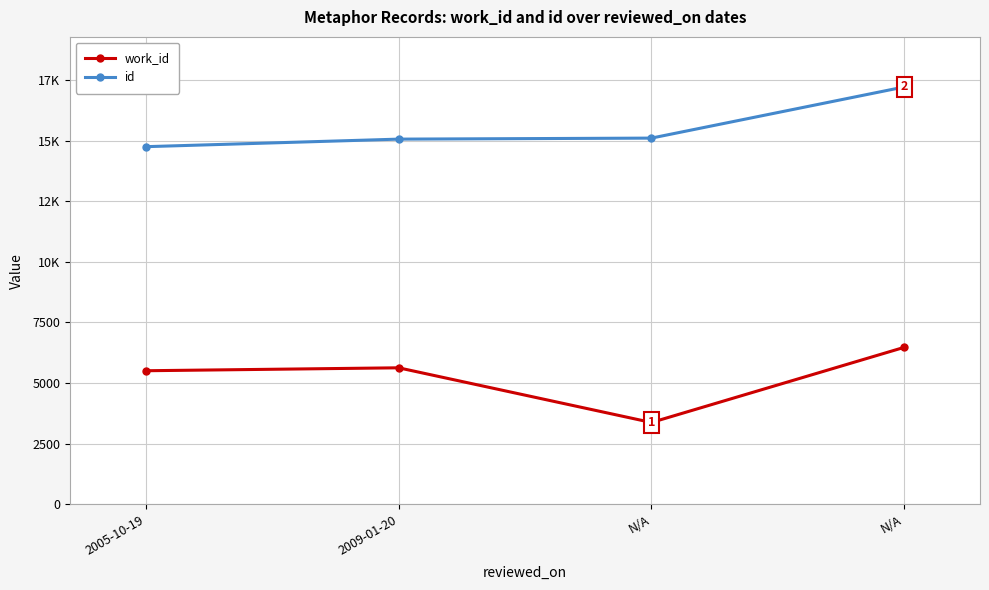

Is this an area chart (filled region under the line)?

No